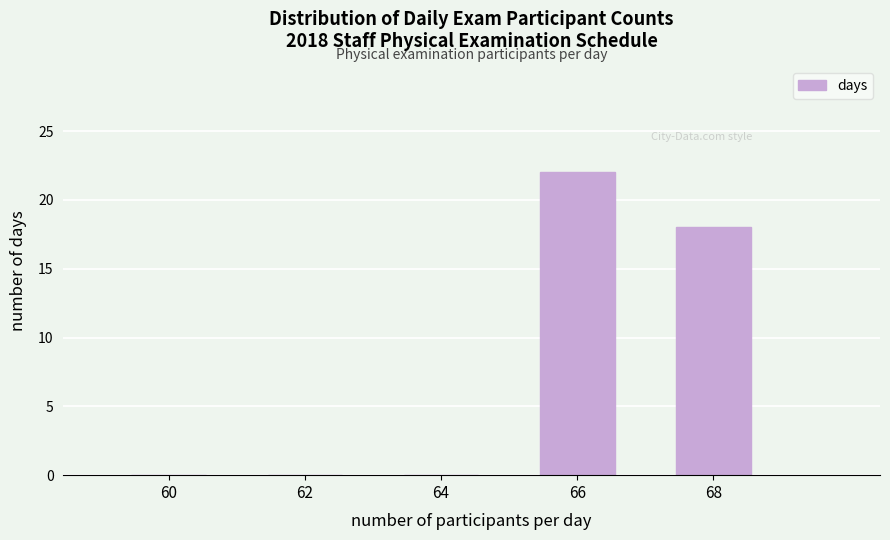

Reading right to left, what are all the values shown in this chart?

68=18	66=22	64=0	62=0	60=0